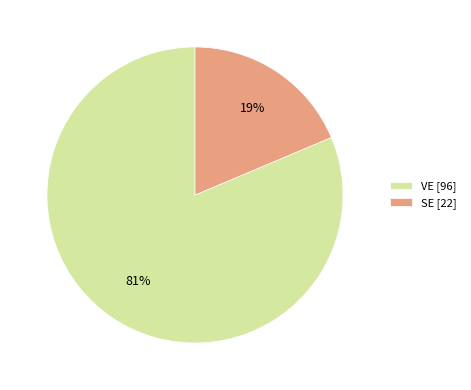

To the nearest percent, what is the combined percentage of VE [96] and SE [22]?

100%